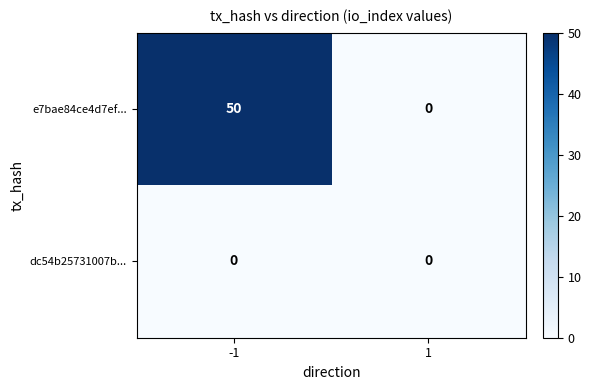

How many data points does each series have?

2